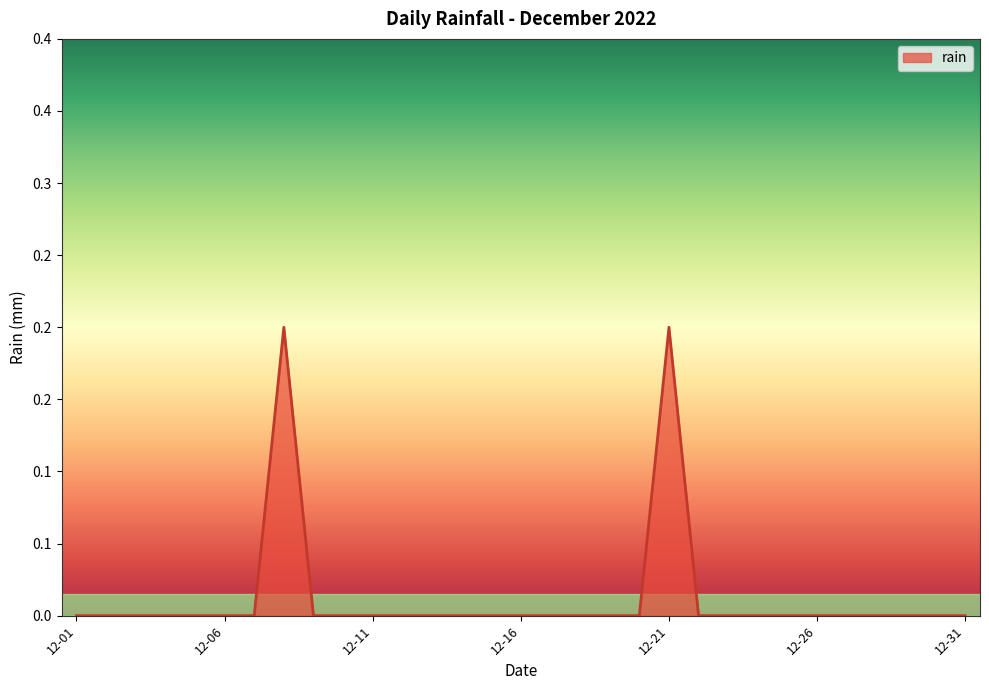

What is the sum of all values?

0.4